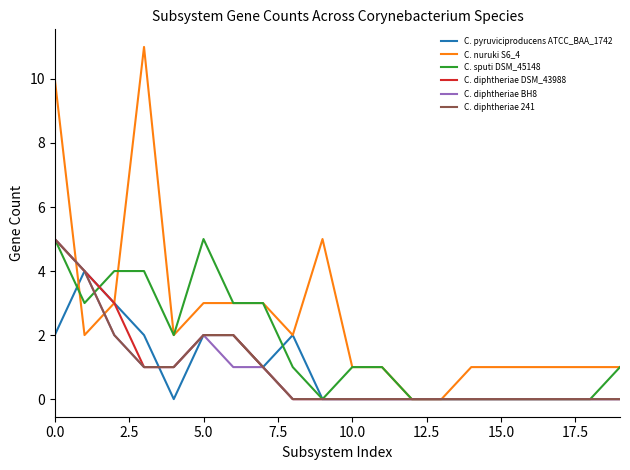

Does the chart have visible grid lines?

No